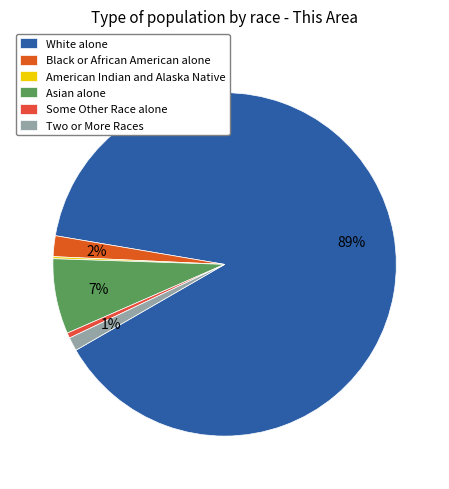

Does Asian alone account for over 50% of the chart?

No